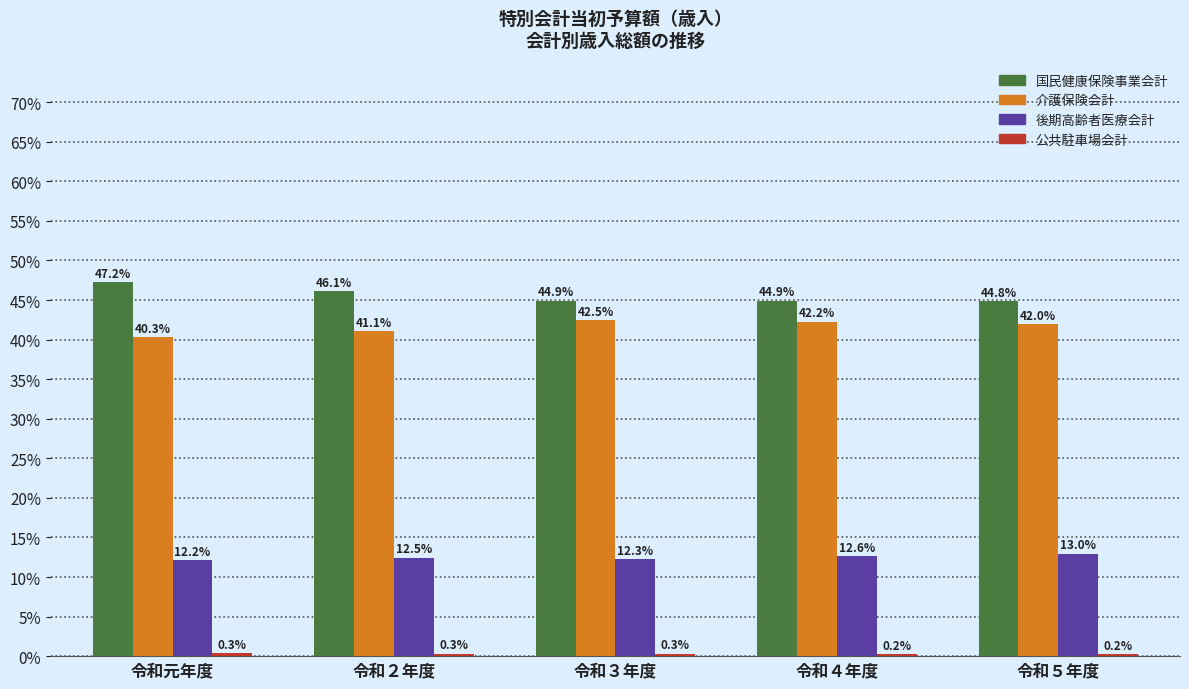

At which category does the chart reach its peak across all series?

令和元年度